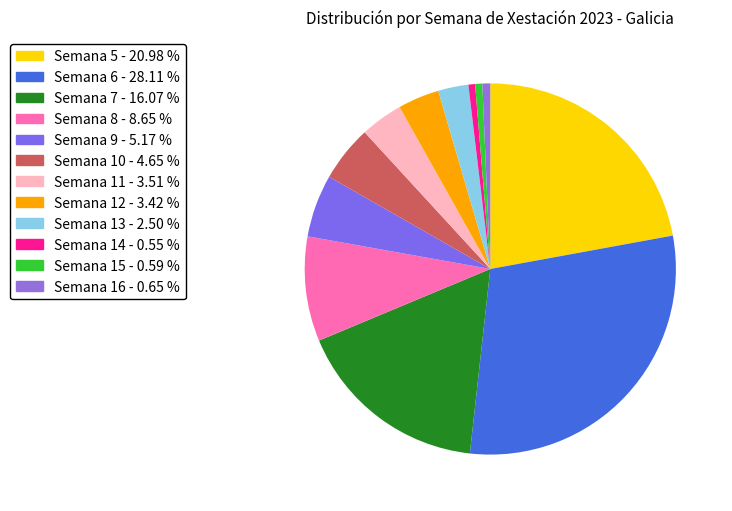

What is the largest slice in the pie chart?

Semana 6